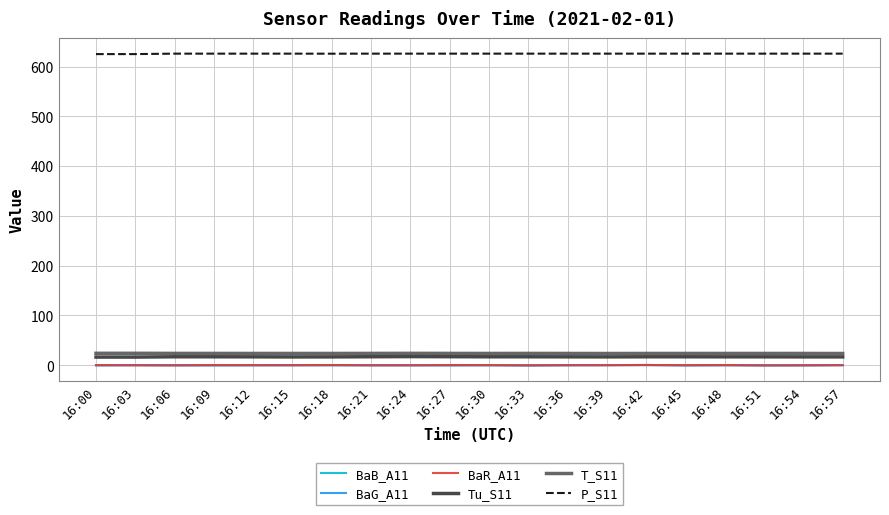

What are all the series names shown in the legend?

BaB_A11, BaG_A11, BaR_A11, Tu_S11, T_S11, P_S11